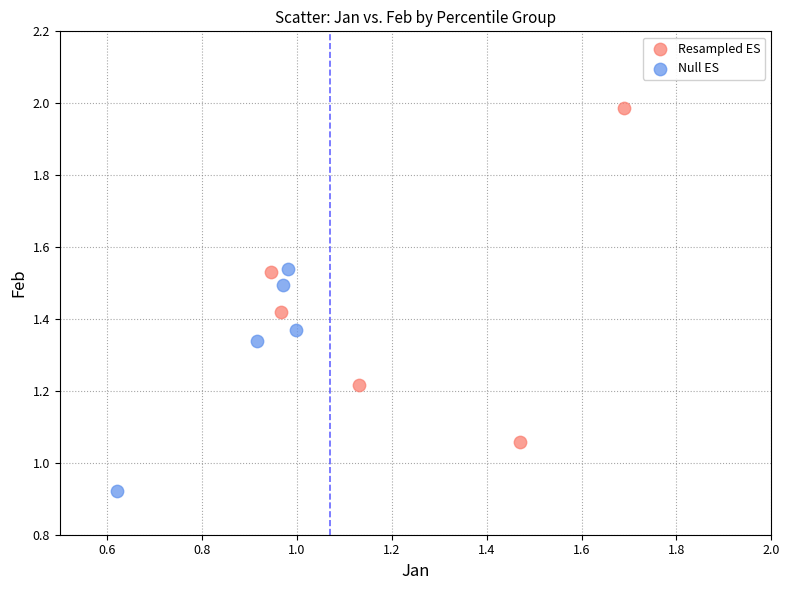

Which series has the widest spread of Y values?

Resampled ES